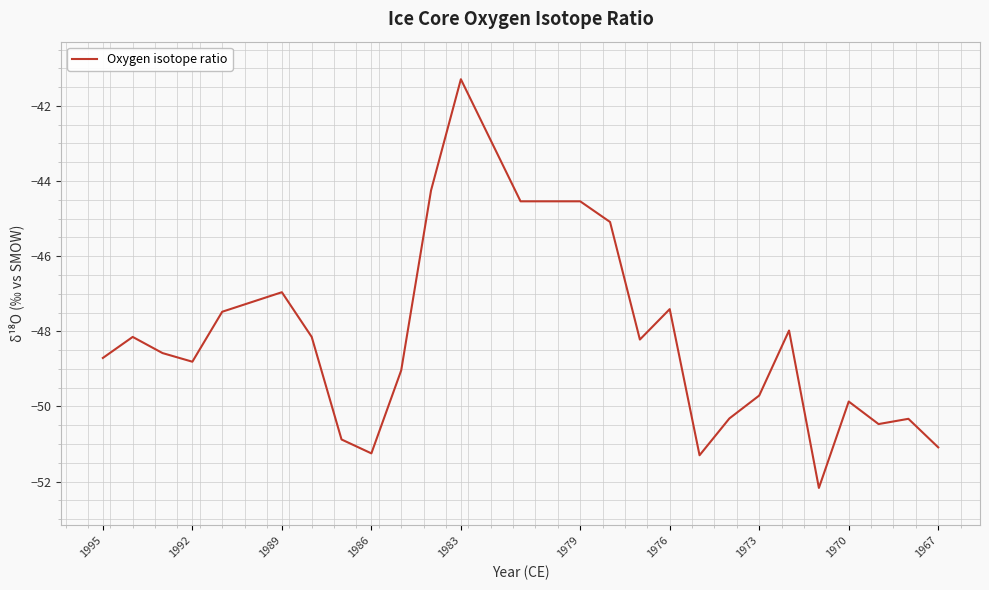

Reading left to right, transcribe all the data shown in this chart.

-48.7	-48.1	-48.6	-48.8	-47.5	-47.2	-47.0	-48.1	-50.9	-51.2	-49.0	-44.2	-41.3	-44.5	-44.5	-44.5	-45.1	-48.2	-47.4	-51.3	-50.3	-49.7	-48.0	-52.2	-49.9	-50.5	-50.3	-51.1